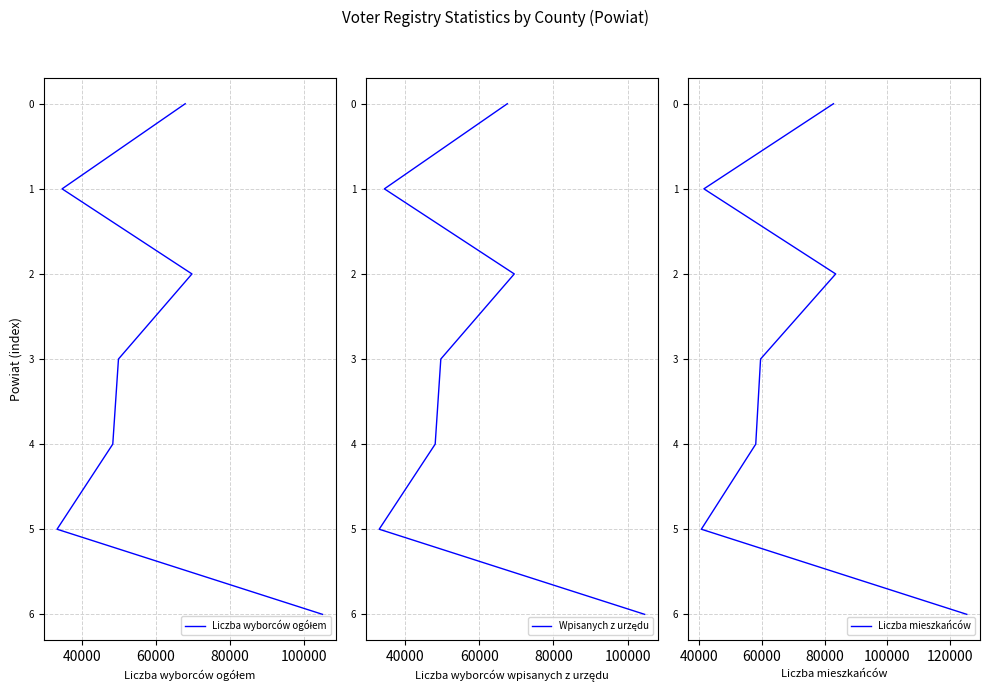

Which series has the largest range (max minus min)?

Liczba wyborców ogółem